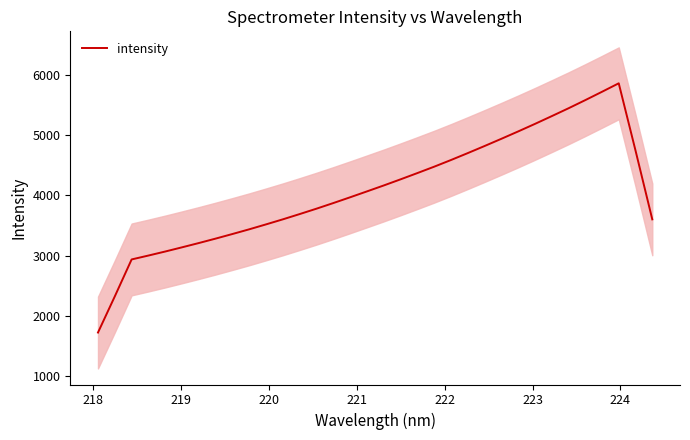

What is the lowest value of the intensity series?

1722.2